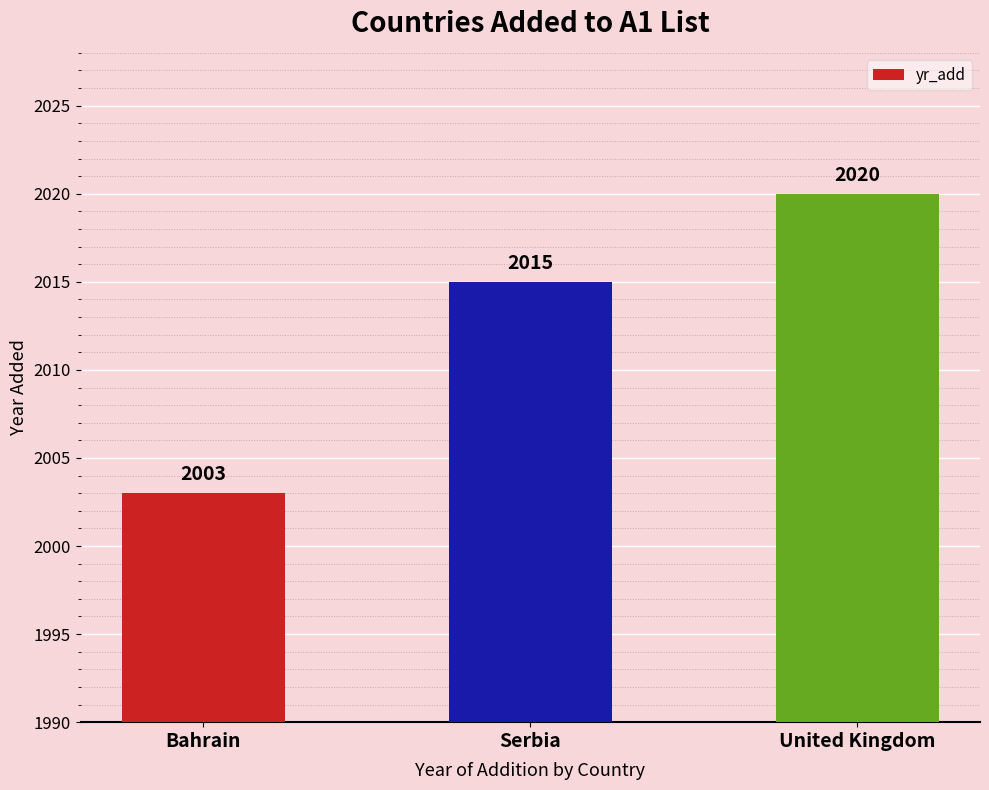

Rank the categories by value from lowest to highest.

Bahrain, Serbia, United Kingdom